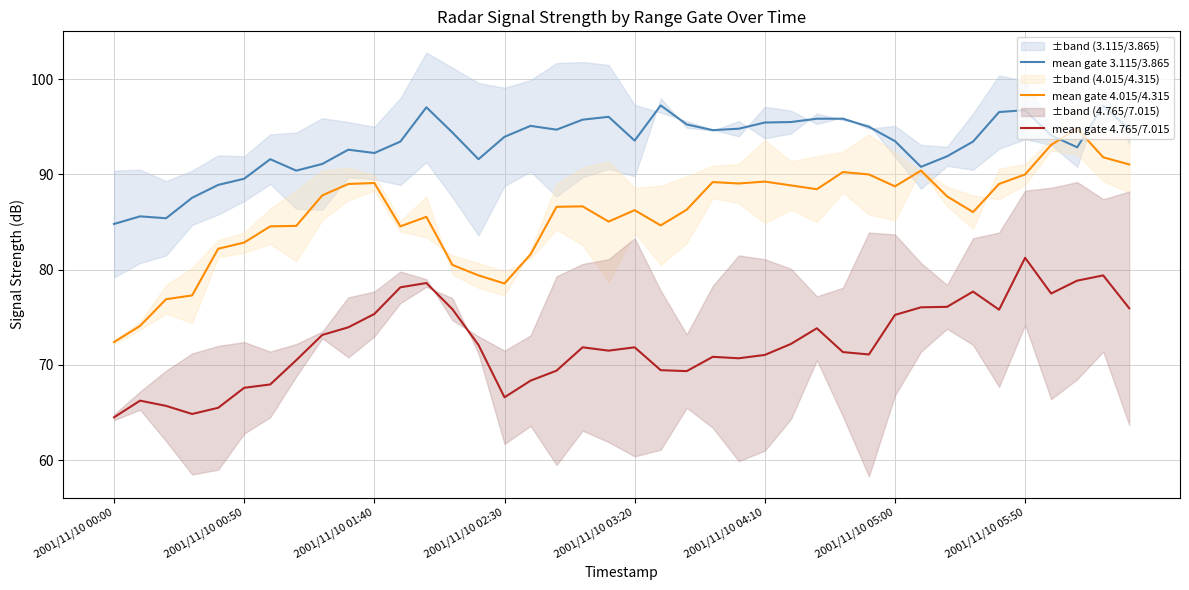

What is the sum of the mean gate 3.115/3.865 values at 22 and 12?

192.3